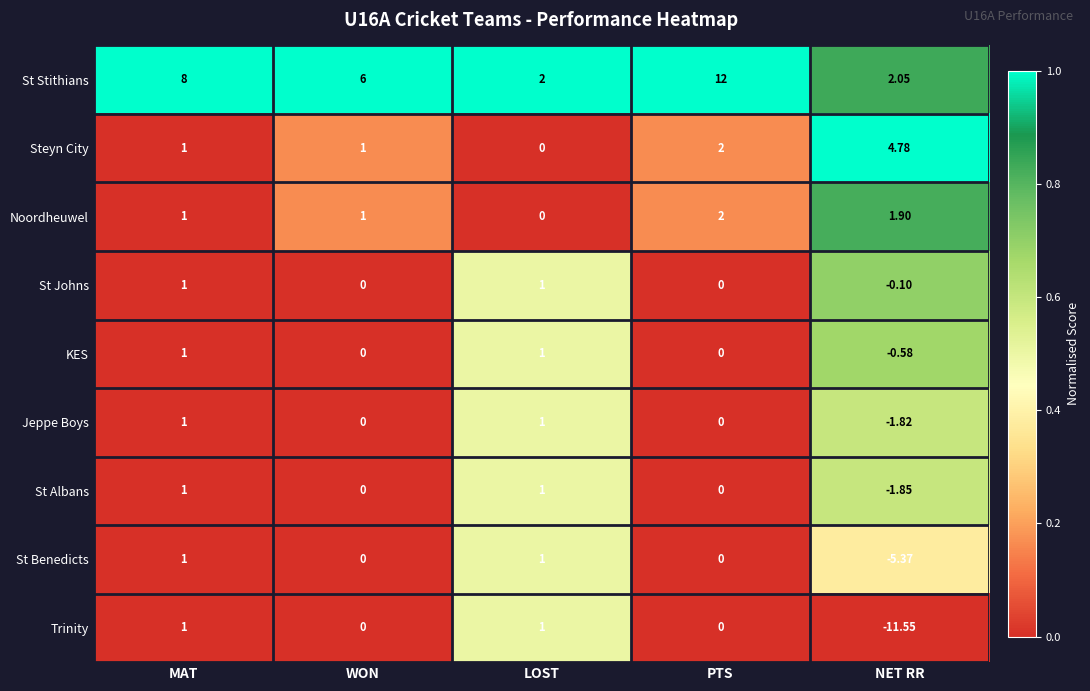

Which series has the widest spread of values?

Trinity